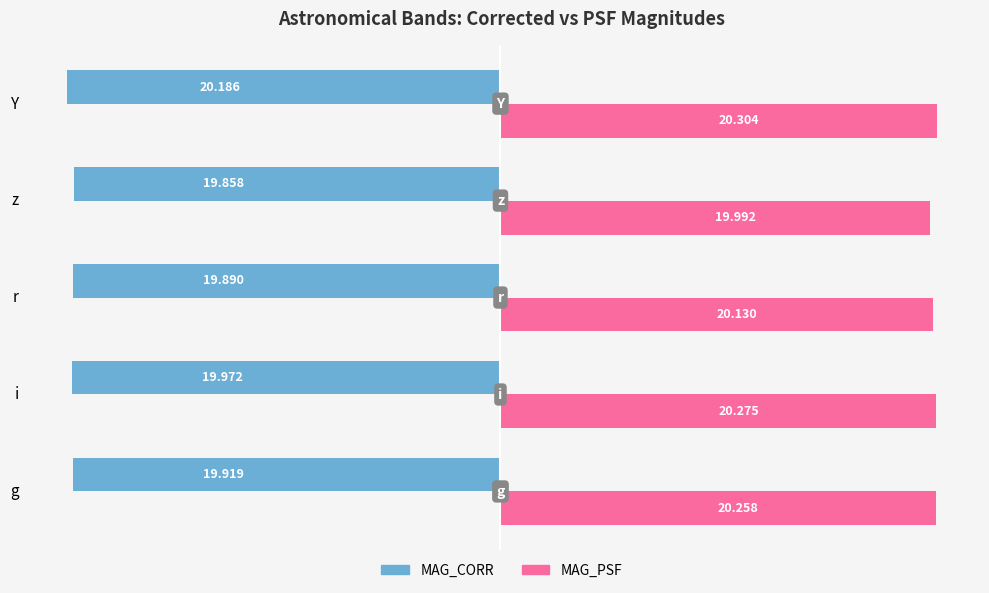

At which label is MAG_CORR closest to -20?

i